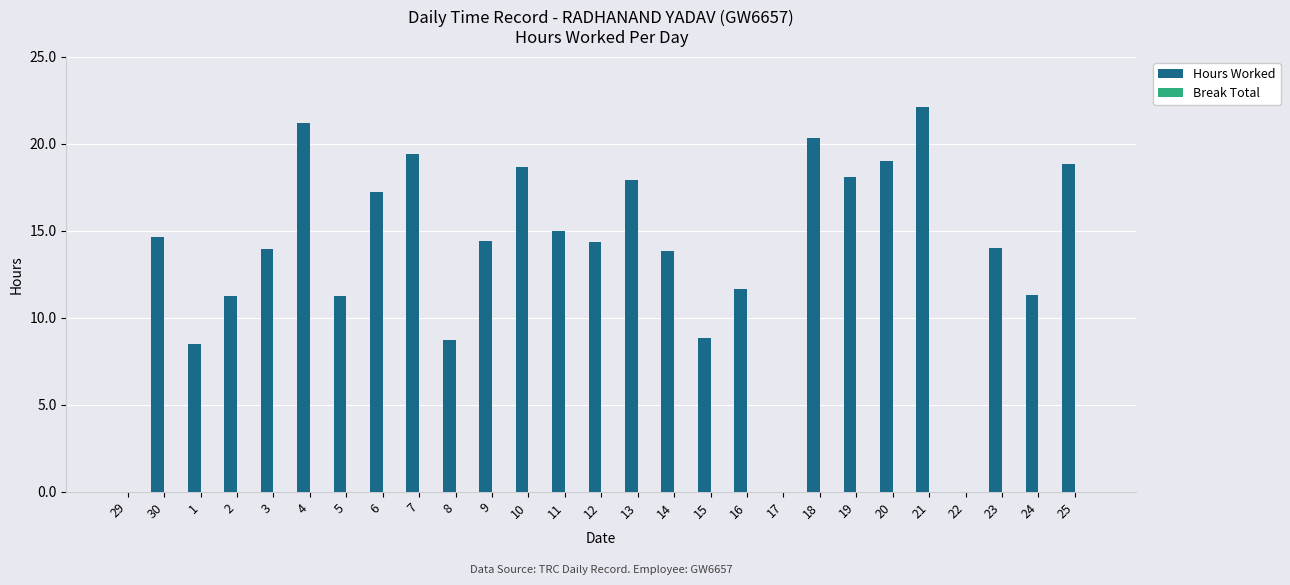

Between 10 and 19, which is larger?

10